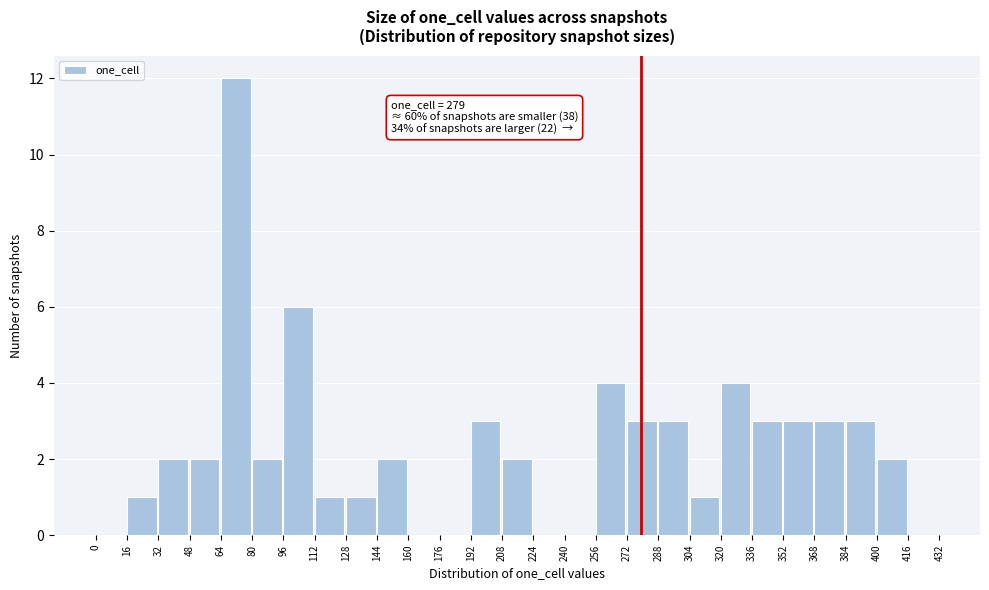

Over which range of the x-axis is the bar tallest?

64 to 80